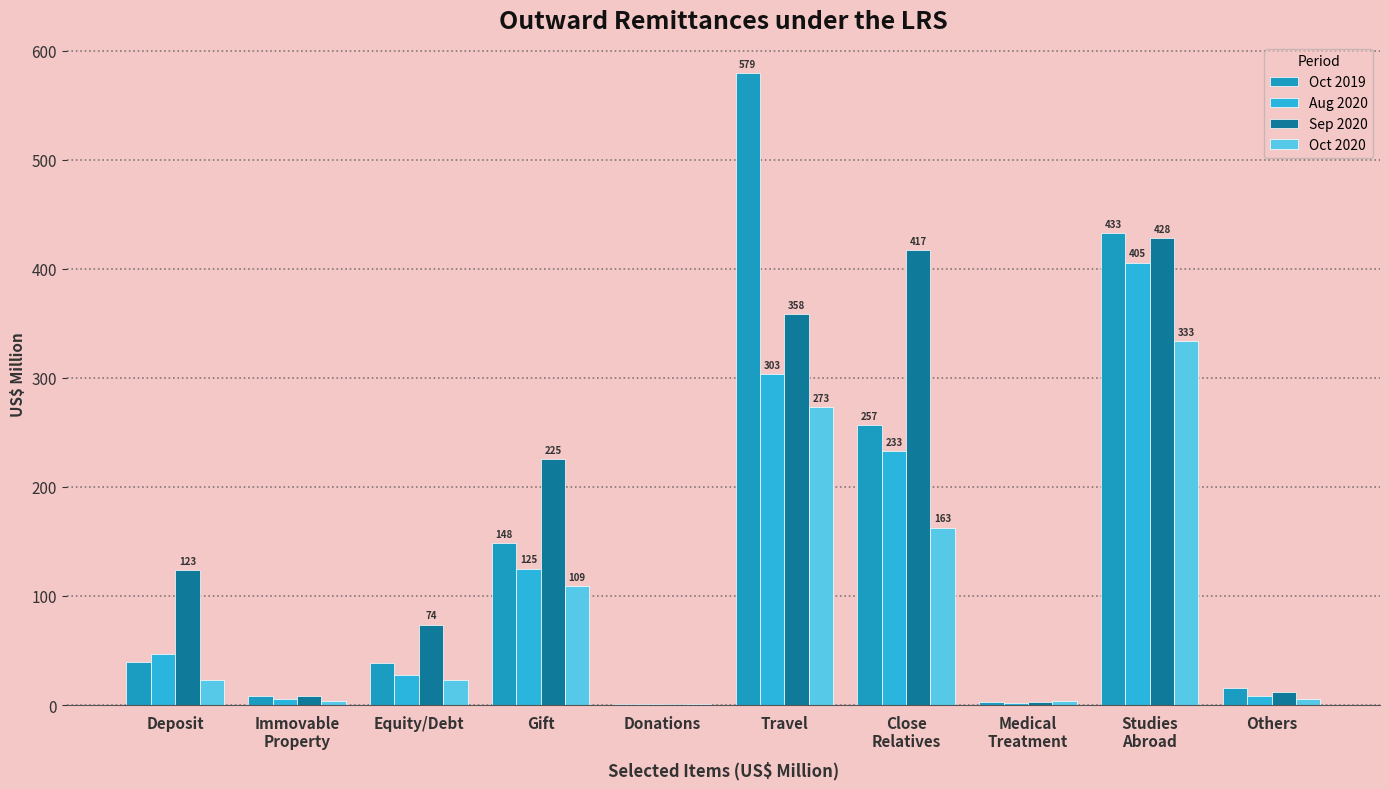

What is the total value across all series at Close
Relatives?

1069.0